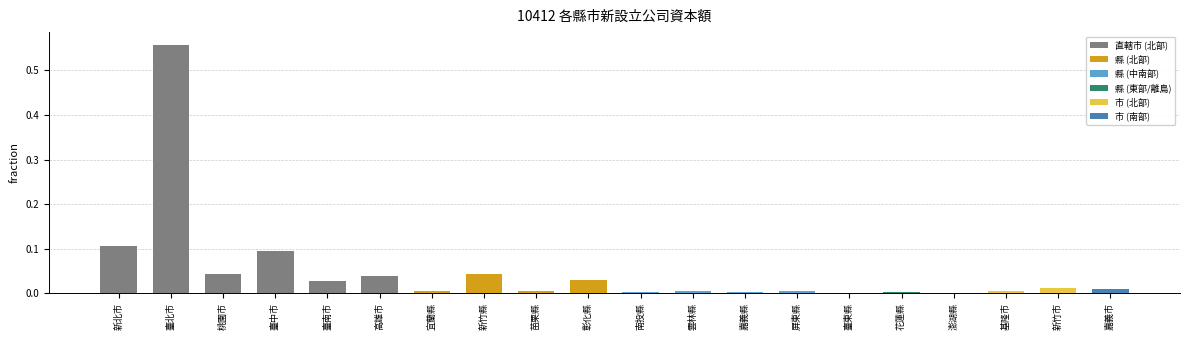

What is the sum of all values?

1.0